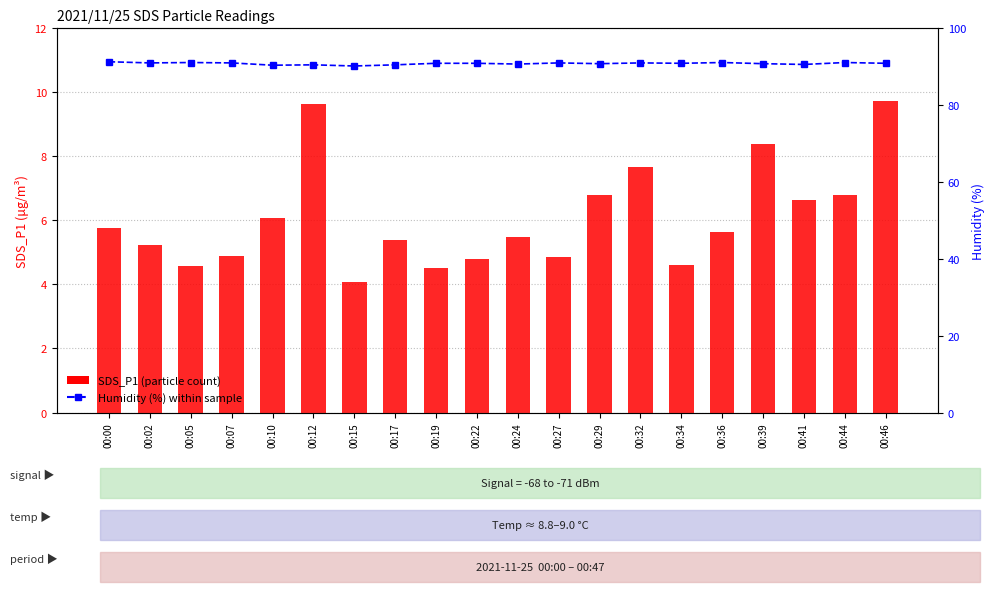

How many groups of bars are there?

20